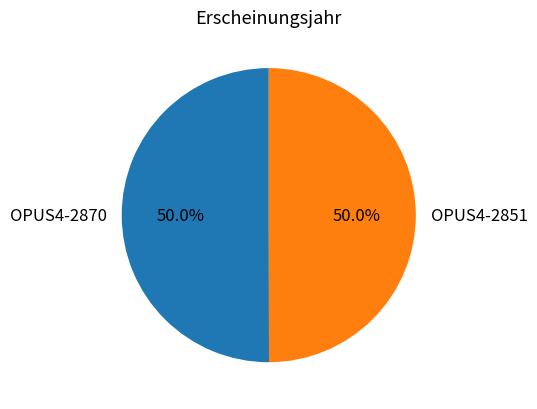

What is the ratio of the value at OPUS4-2851 to the value at OPUS4-2870?

1.0